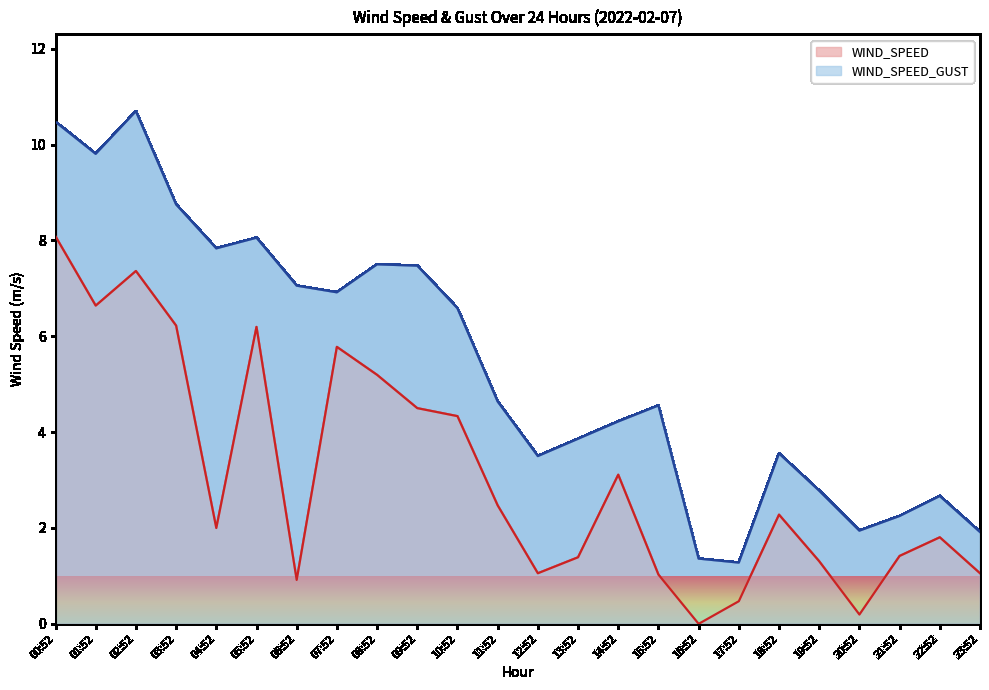

What is the total value across all series at 01:52?

16.4